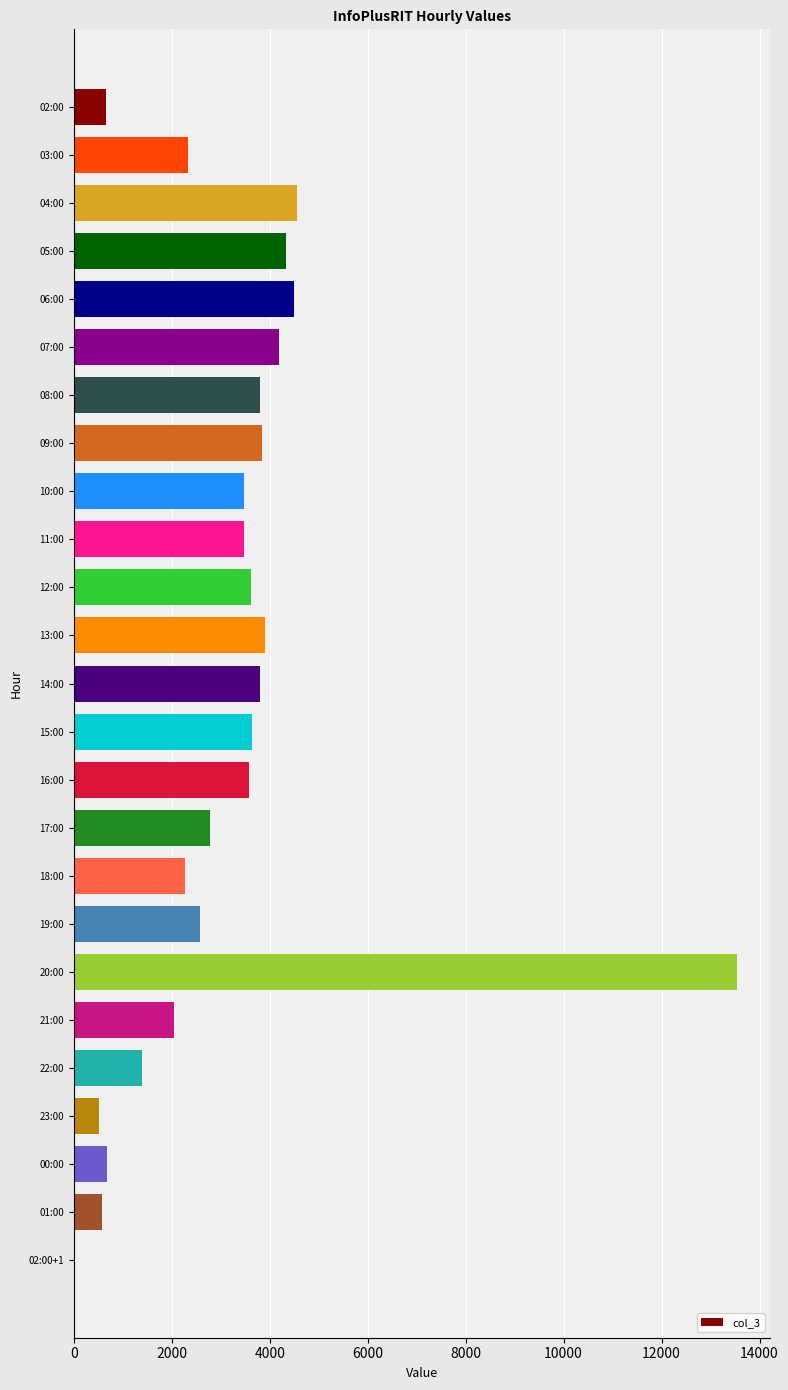

Is it true that the value at 22:00 is 1391?

True